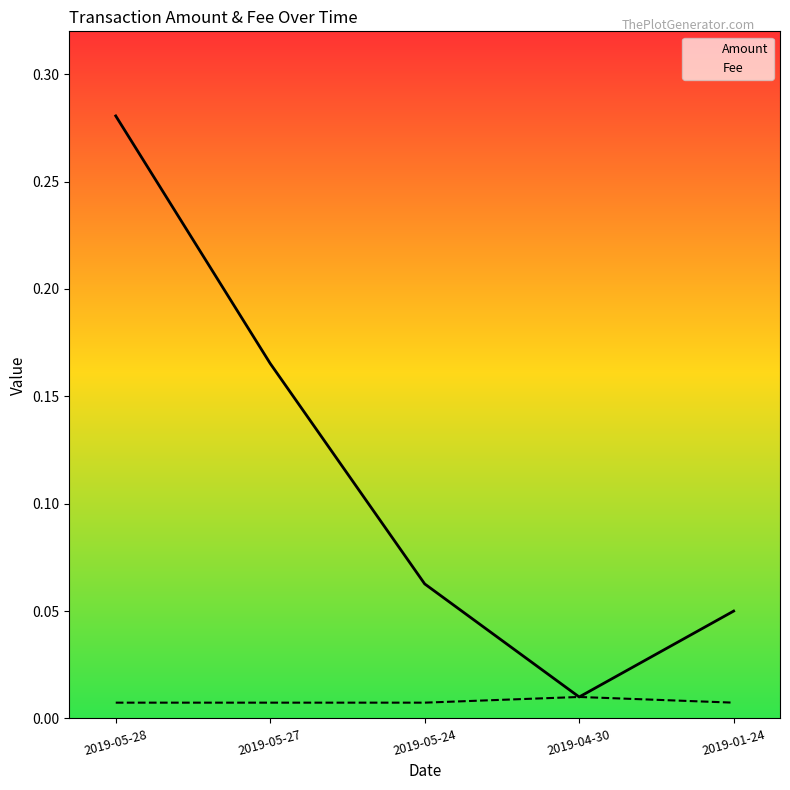

True or false: Fee has a value of 0.0 at 2019-04-30.

True